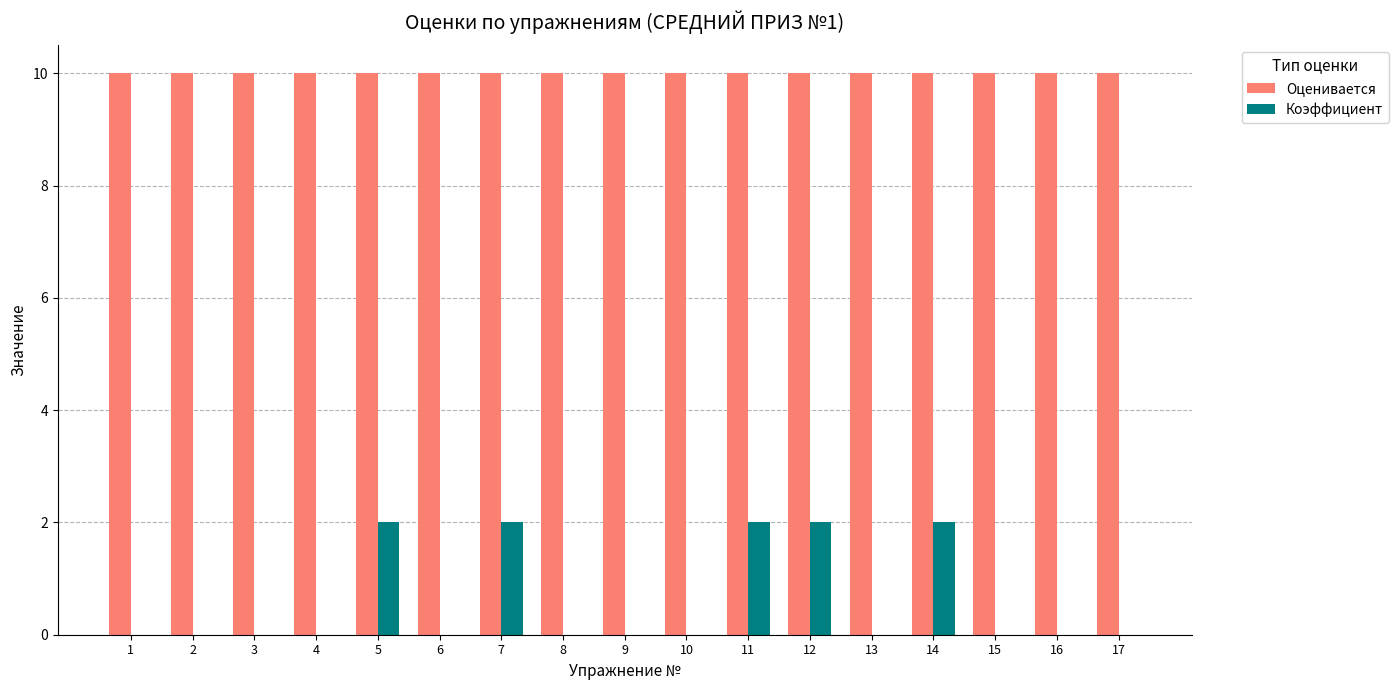

Between 8 and 12, which series saw the biggest shift?

Коэффициент